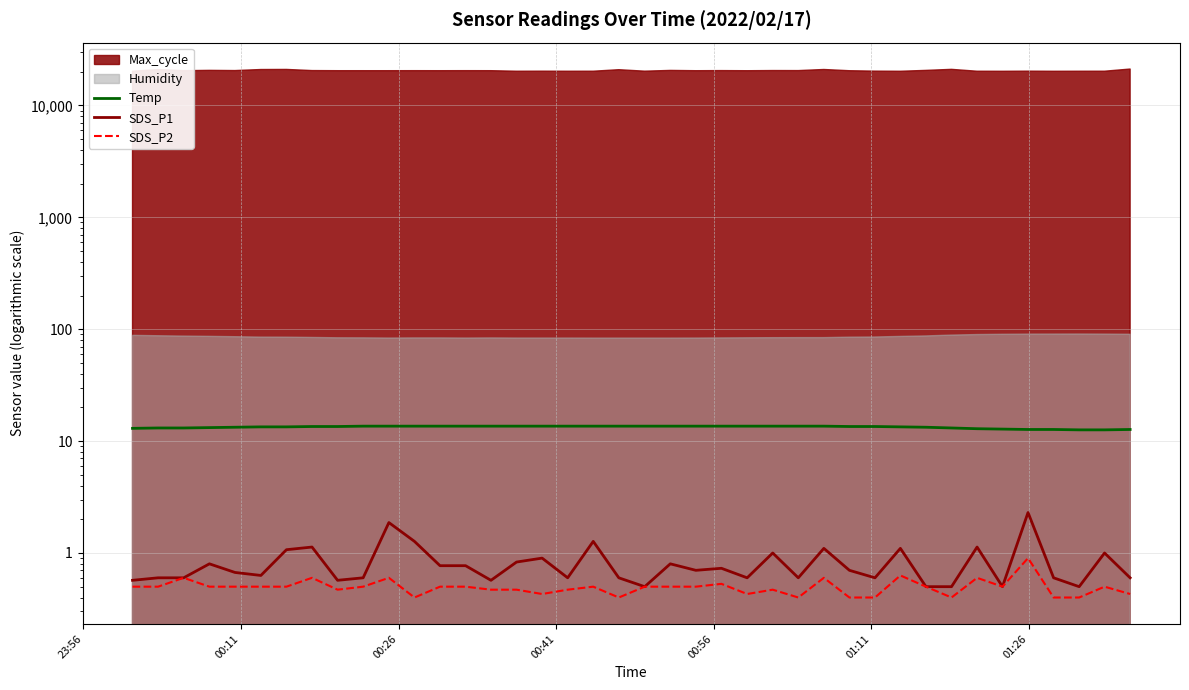

True or false: Temp has more than 1 interior local peaks.

False